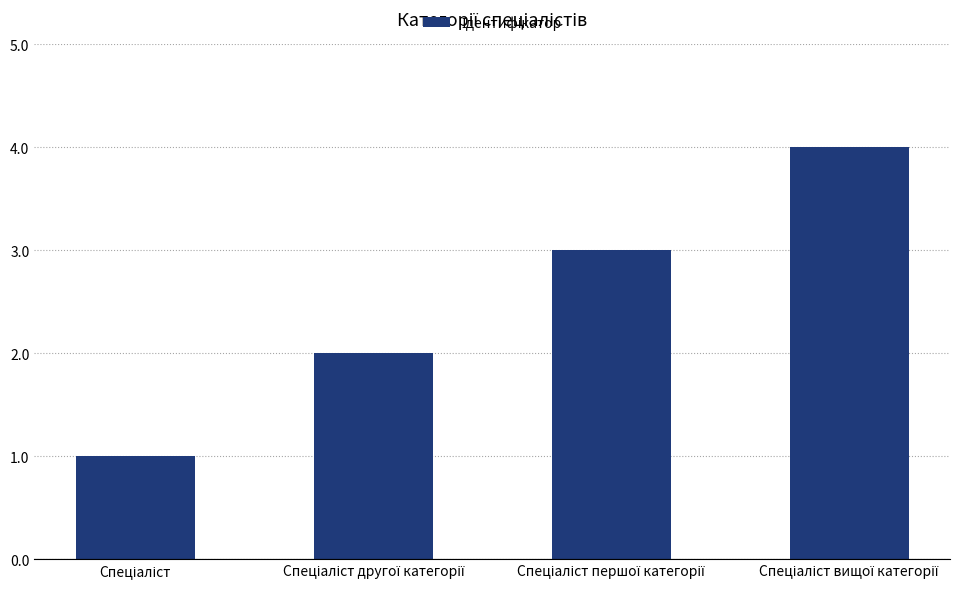

How many data points are less than 3?

2